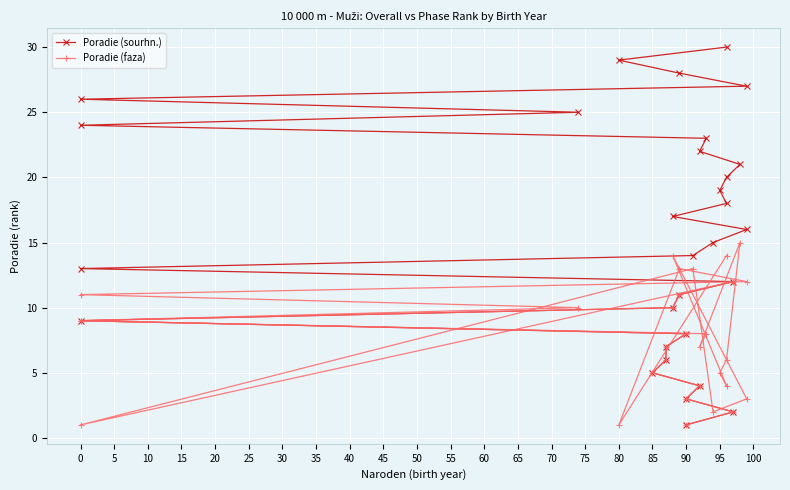

Between 65 and 28, which is larger?

28